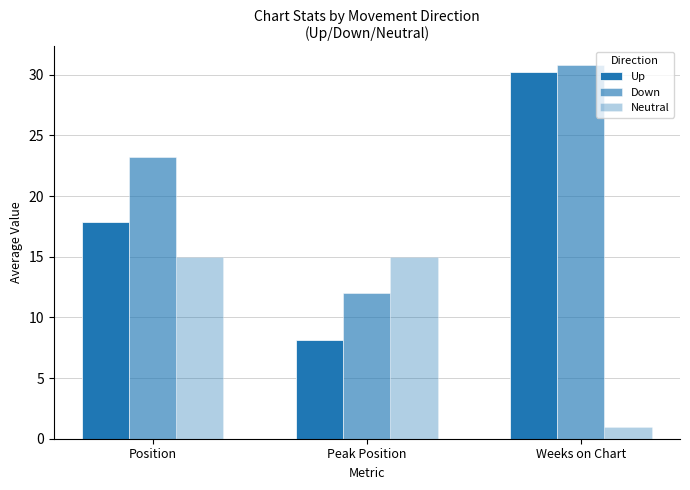

Which series has the largest total across all categories?

Down